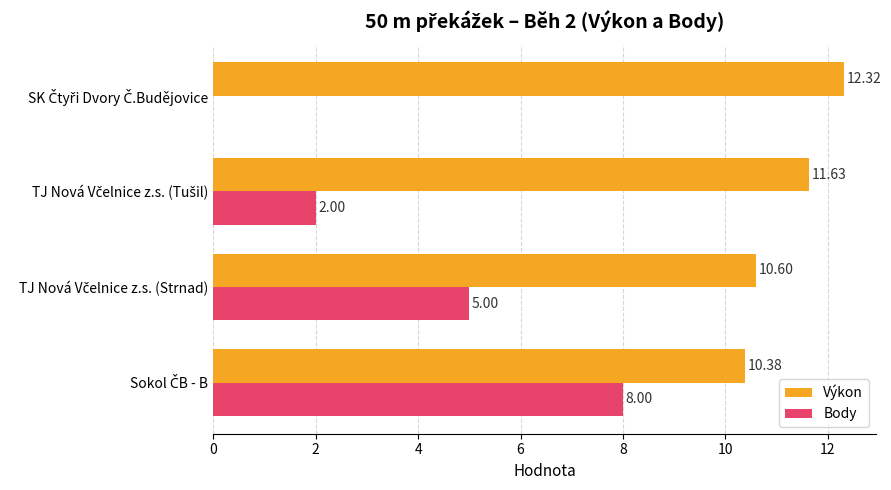

Which series has the largest range (max minus min)?

Body